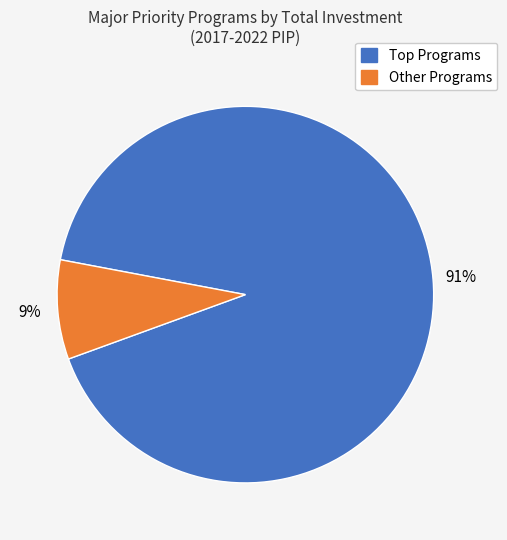

How many segments does this pie chart have?

2